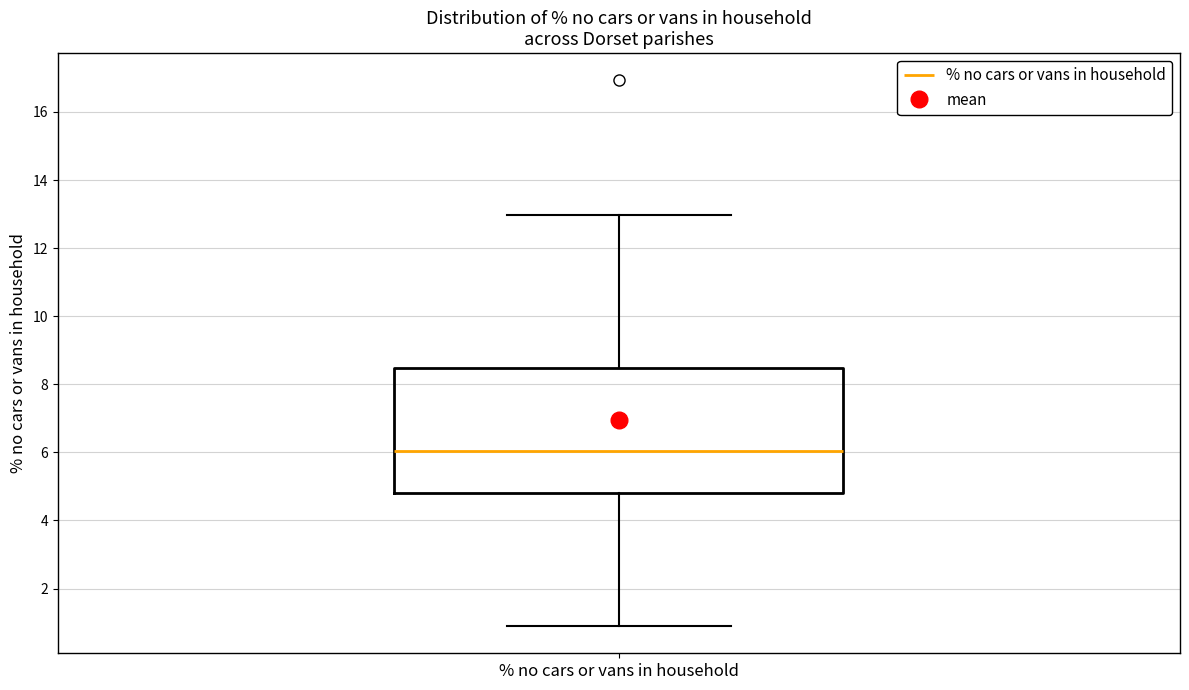

Where does the median line of the box for % no cars or vans in household sit on the y-axis? The values are not printed on the chart, so give them approximately, as read against the axis.

6.0